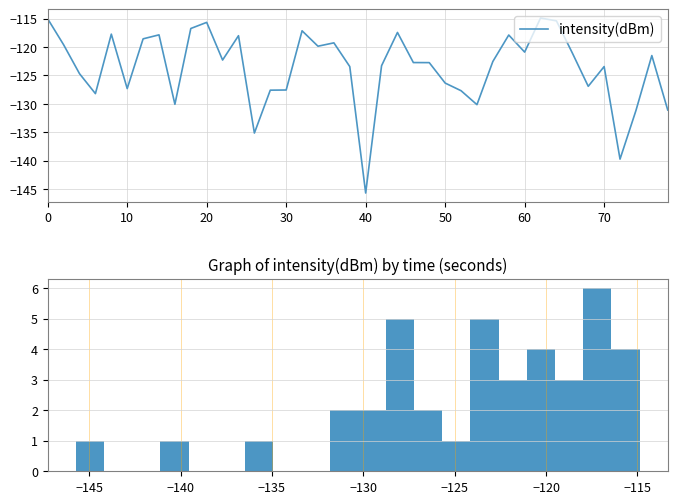

What is the average value?

-123.6